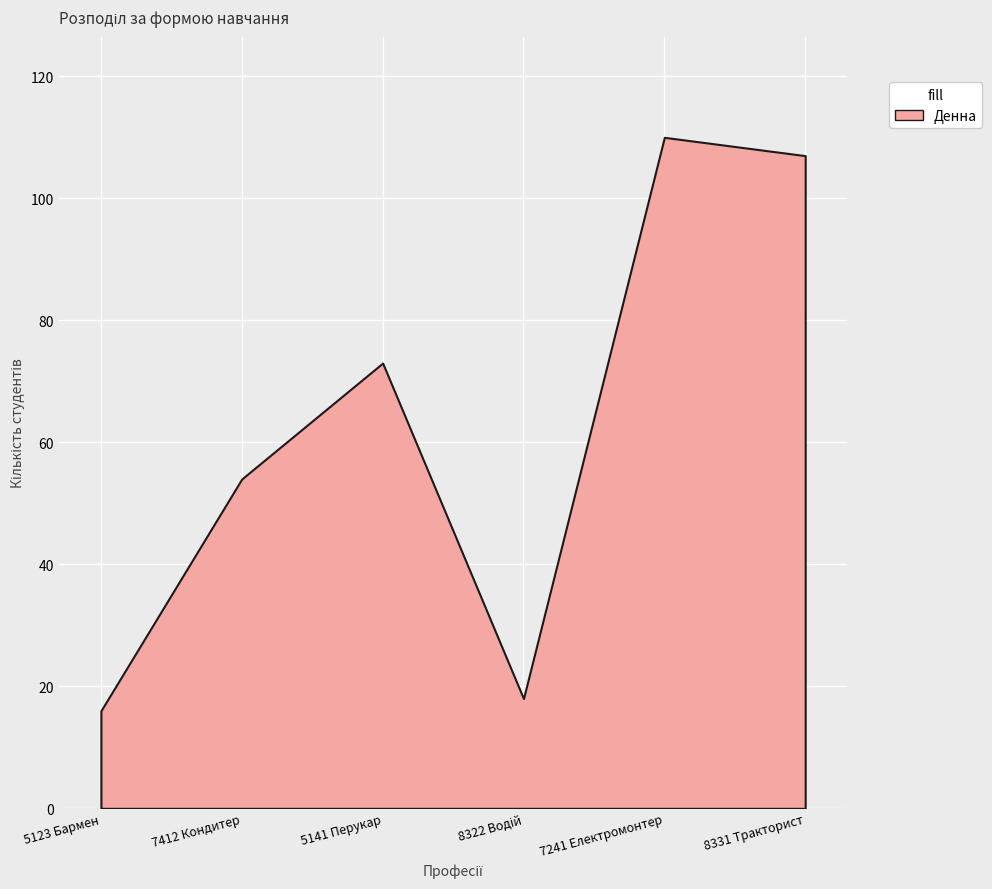

Reading right to left, transcribe all the data shown in this chart.

Денна: 107	110	18	73	54	16
Заочна: 0	0	0	0	0	0
Екстернатна: 0	0	0	0	0	0
Вечірня: 0	0	0	0	0	0
Дистанційна: 0	0	0	0	0	0